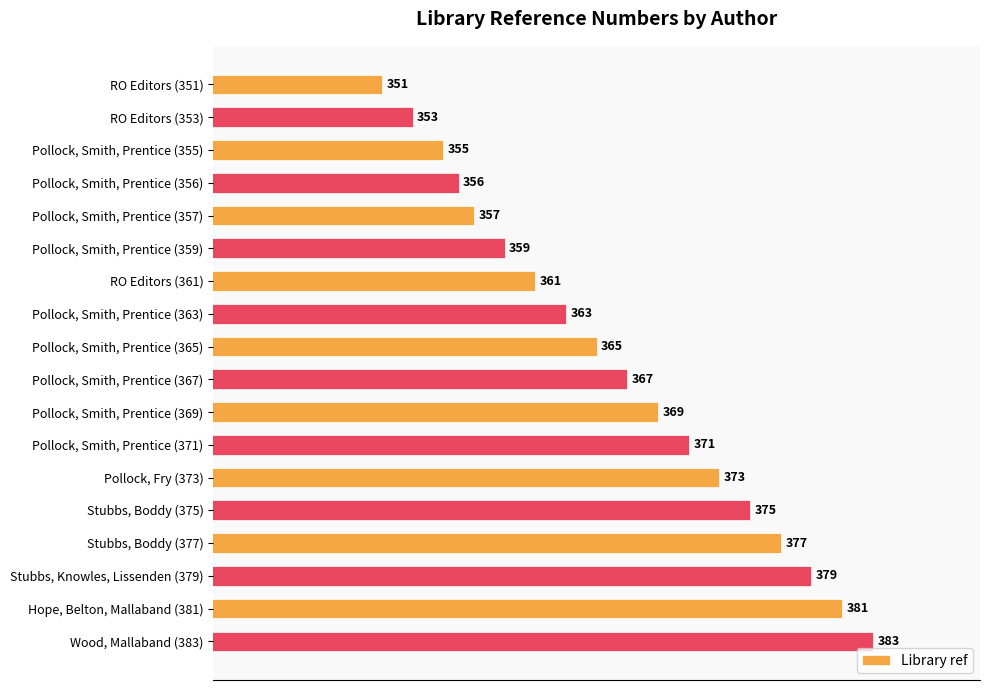

What position from the top is Pollock, Smith, Prentice (359)?

6